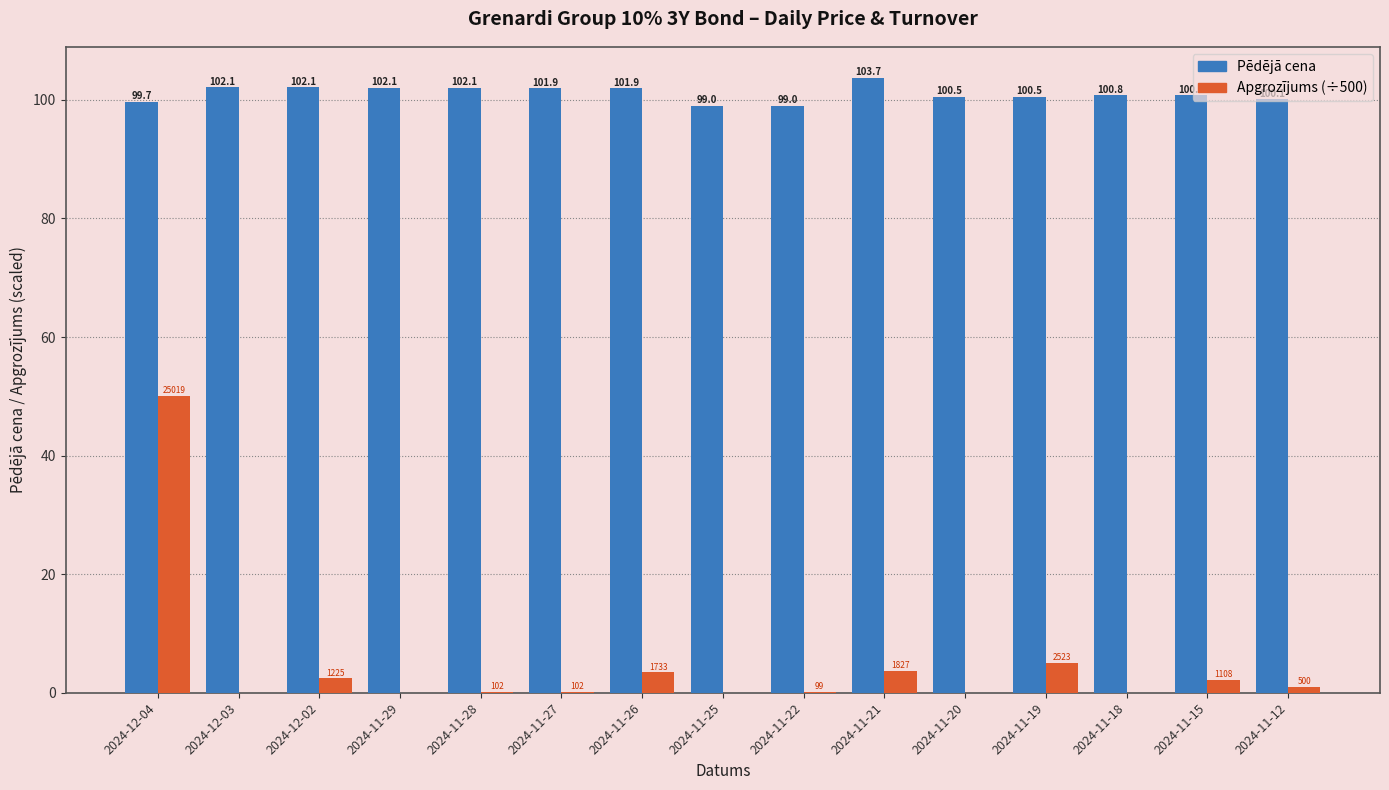

What is the maximum value for Pēdējā cena?

103.7